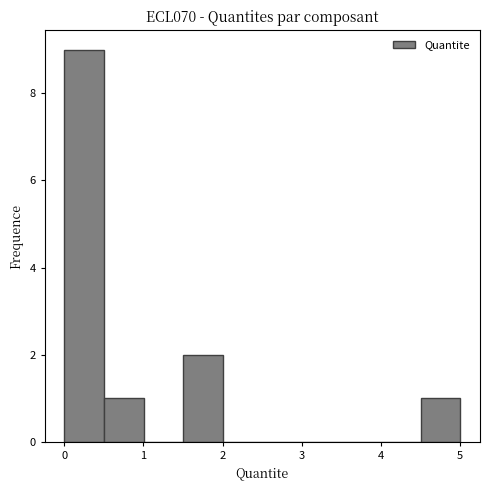

Reading left to right, list every bar in this chart as the range it spans on the x-axis followed by its height. Neither the bar edges nor the heights are printed on the chart, so give them approximately, as read against the axes.

0.0 to 0.5: 9
0.5 to 1.0: 1
1.0 to 1.5: 0
1.5 to 2.0: 2
2.0 to 2.5: 0
2.5 to 3.0: 0
3.0 to 3.5: 0
3.5 to 4.0: 0
4.0 to 4.5: 0
4.5 to 5.0: 1